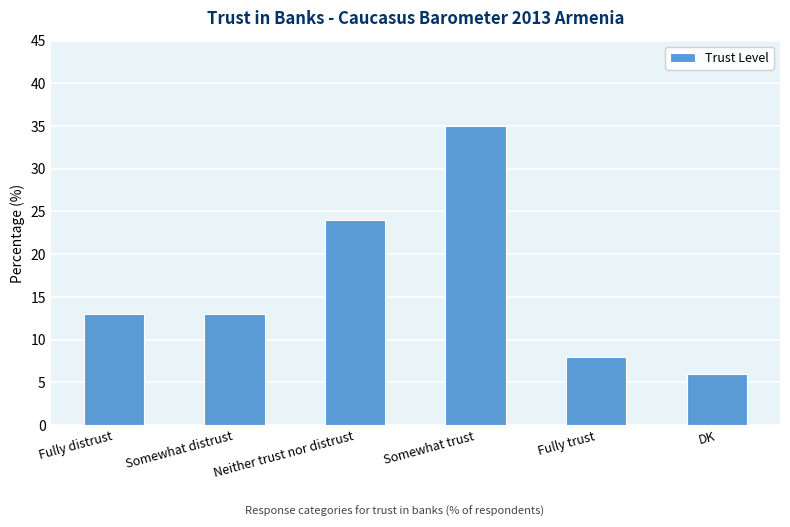

True or false: the data shows 16 at Neither trust nor distrust.

False